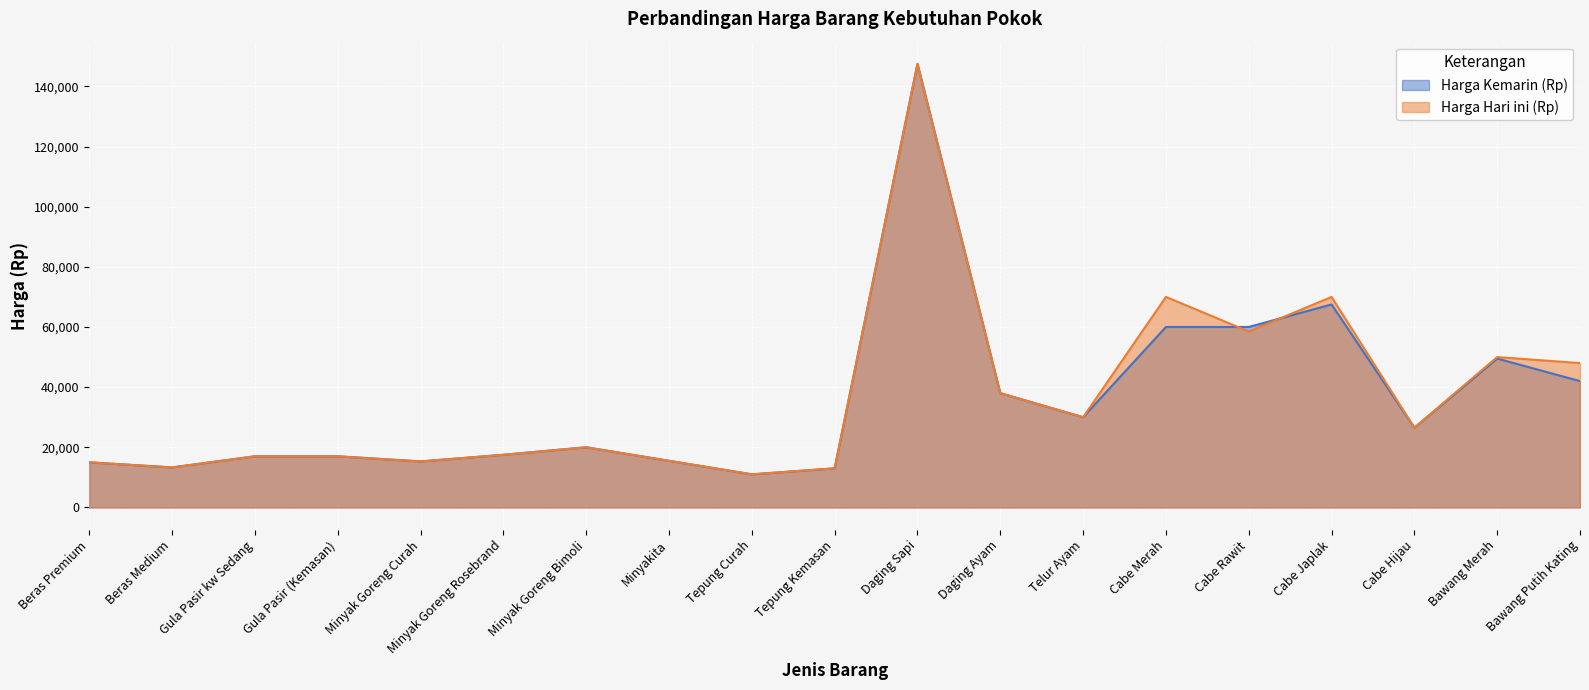

Between Gula Pasir kw Sedang and Cabe Rawit, which series saw the biggest shift?

Harga Kemarin (Rp)